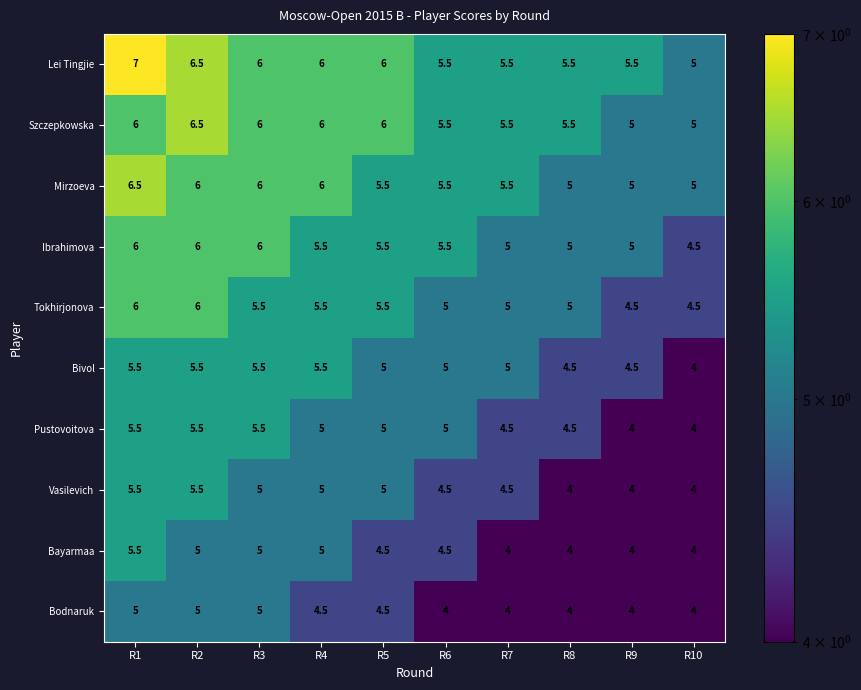

Which category has the highest value in the Bayarmaa series?

R1